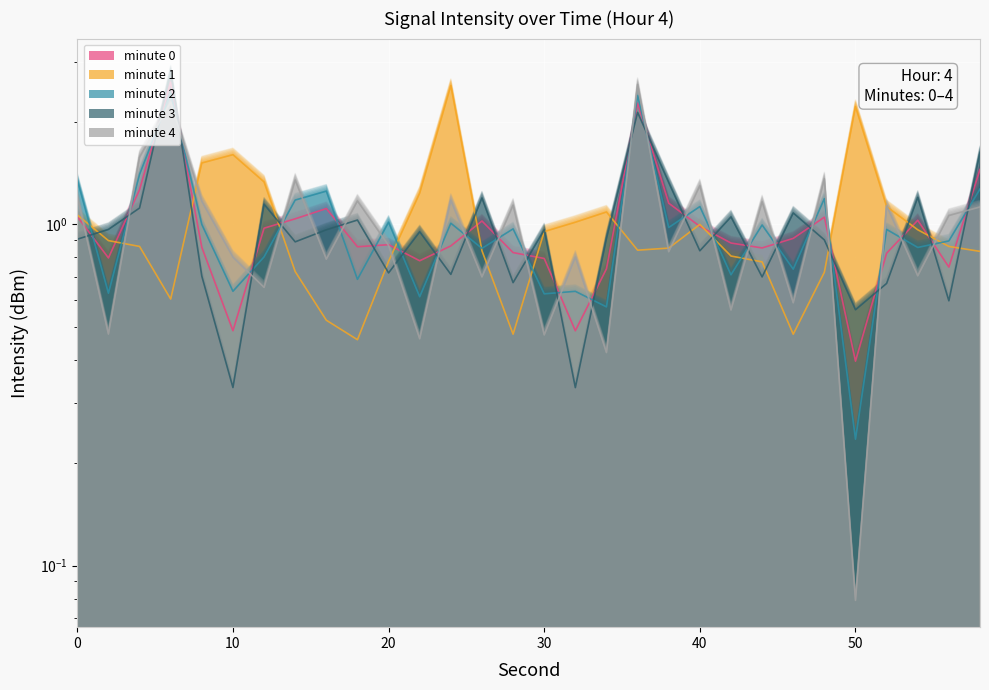

What are all the series names shown in the legend?

minute 0, minute 1, minute 2, minute 3, minute 4